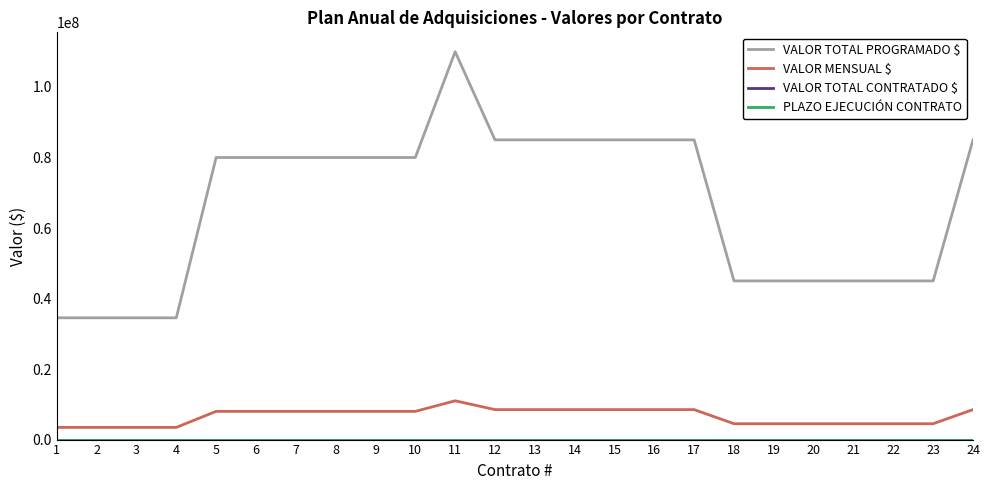

At which category is the sum across all series the highest?

11